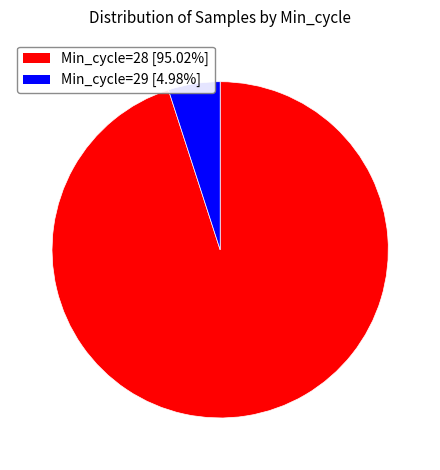

Is there any slice that represents more than half of the pie?

Yes